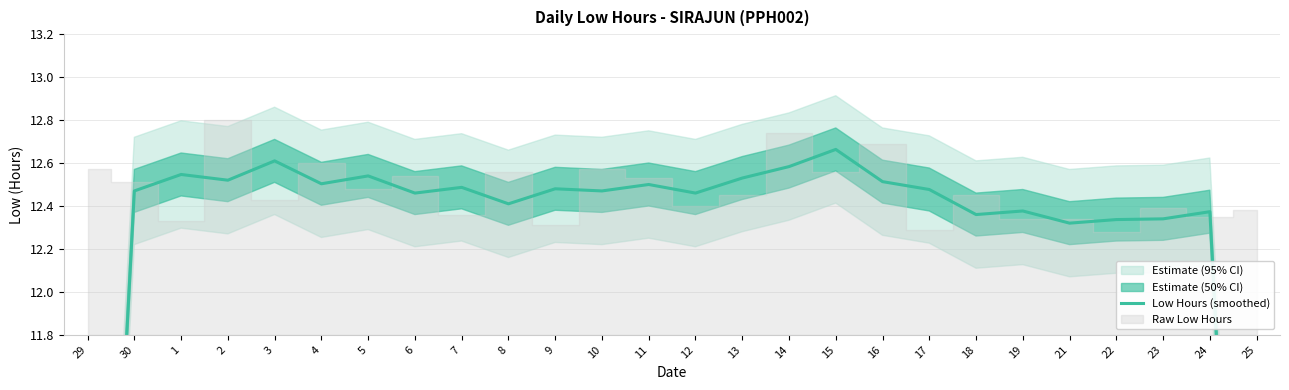

How many interior local valleys (lower than both neighbors) does the data have?

8